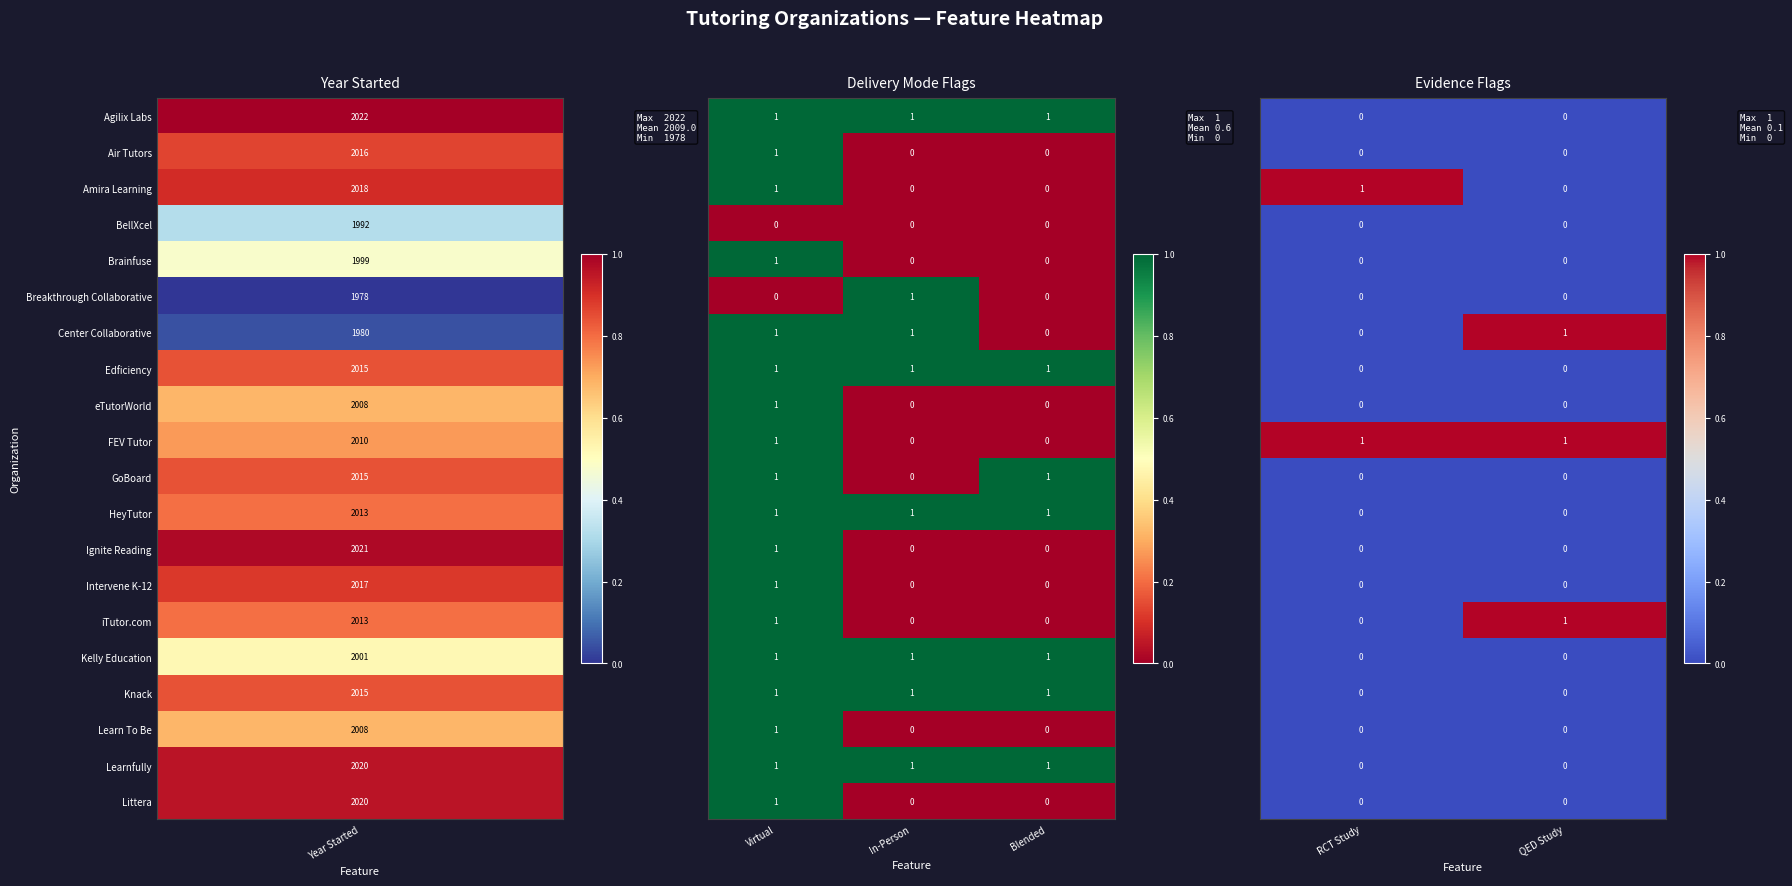

Which series has the largest total across all categories?

FEV Tutor